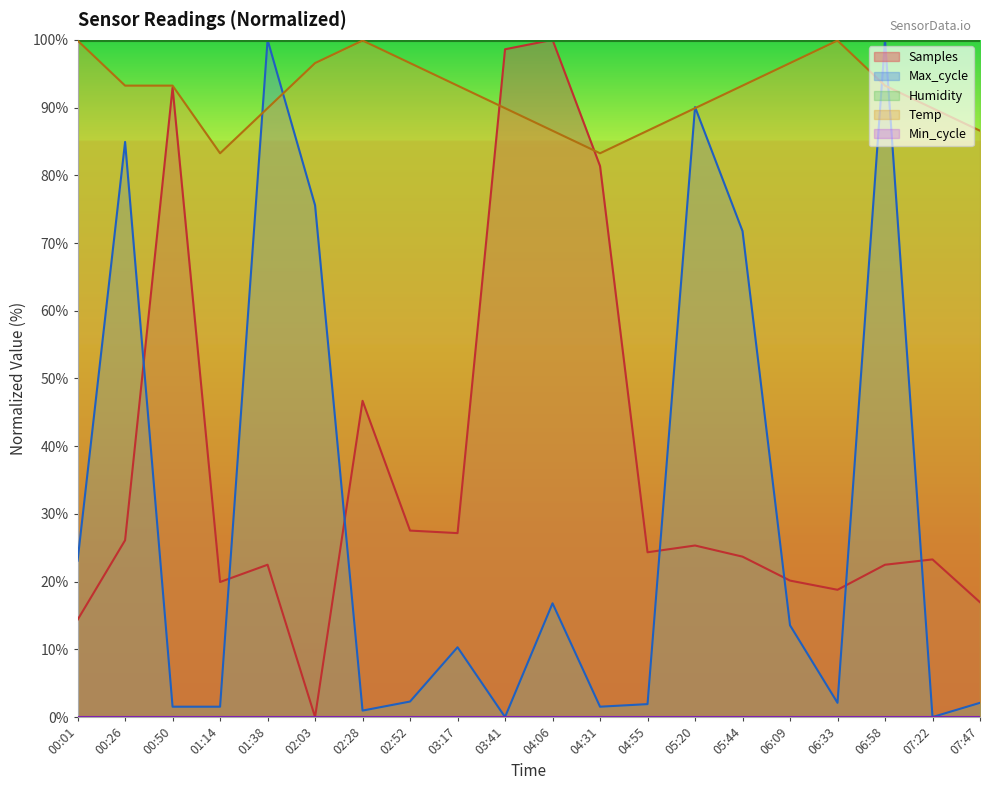

Rank the series at 02:52 from lowest to highest value.

Max_cycle, Samples, Temp